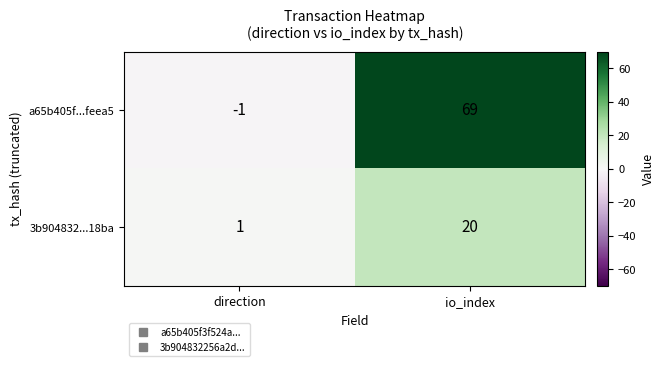

Between direction and io_index, which series saw the biggest shift?

a65b405f...feea5